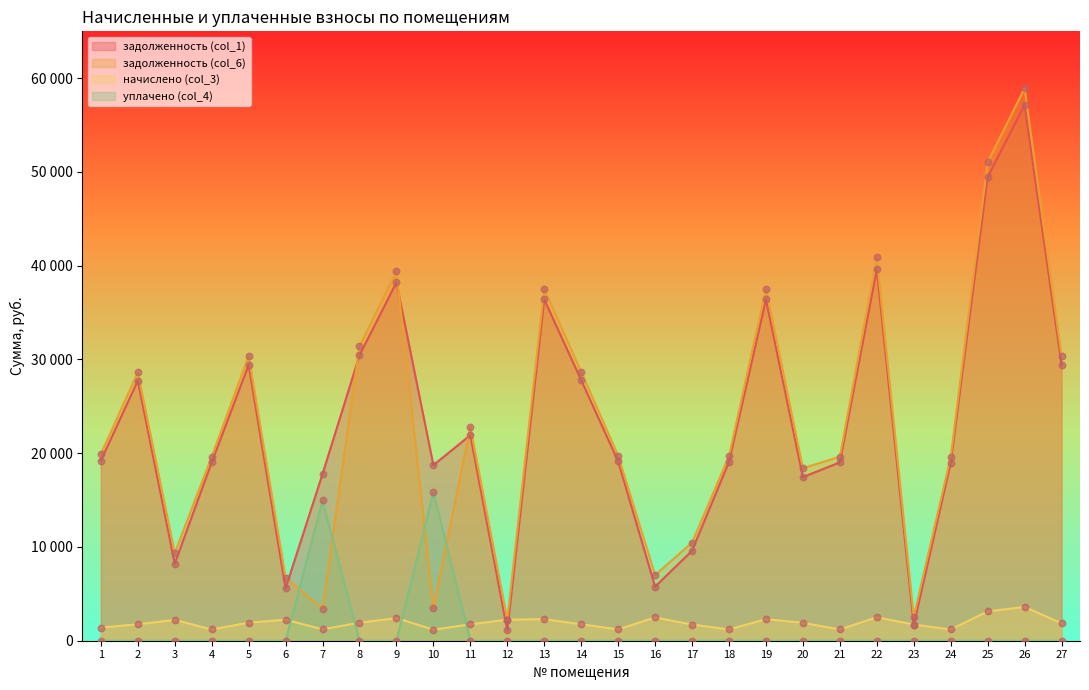

At which category is the sum across all series the highest?

26